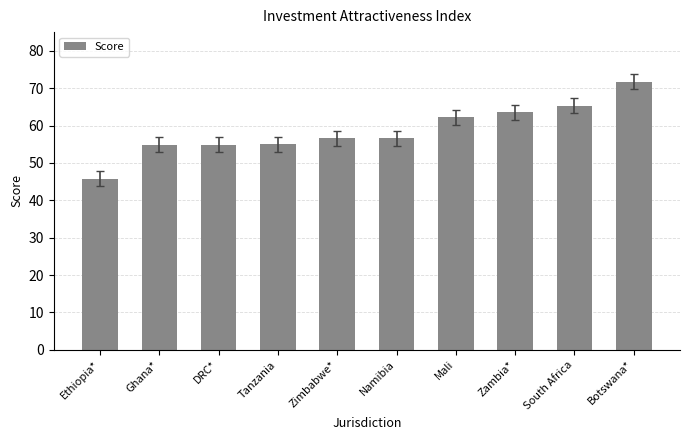

At which category does the chart reach its minimum across all series?

Ethiopia*